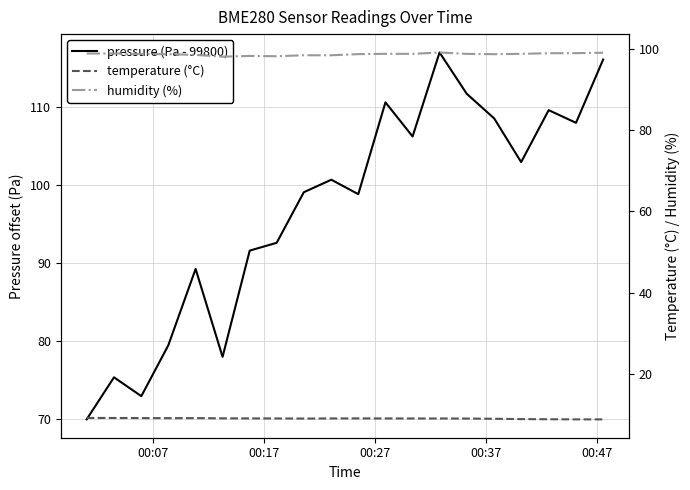

Which series has the largest range (max minus min)?

pressure (Pa - 99800)